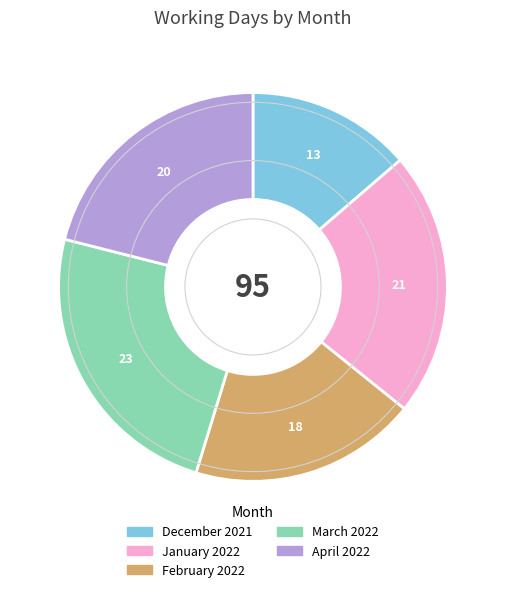

How many segments does this pie chart have?

5